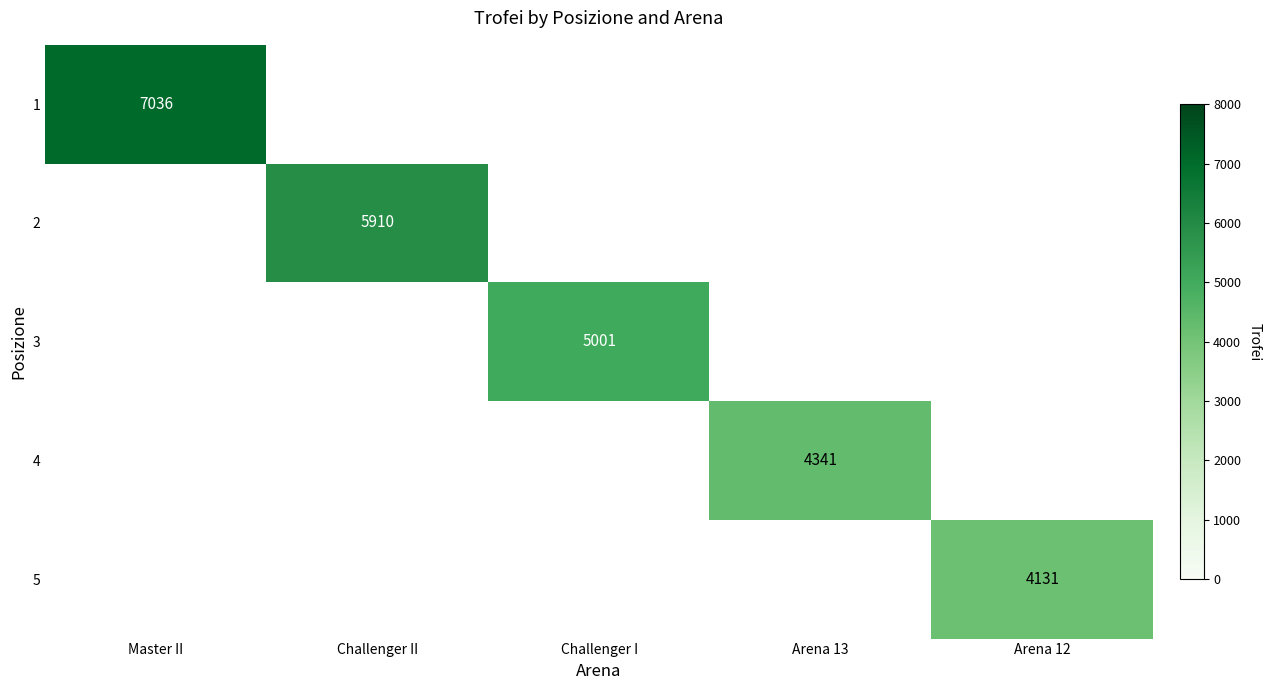

Is the value of 5 at Arena 12 greater than the value of 3 at Master II?

No